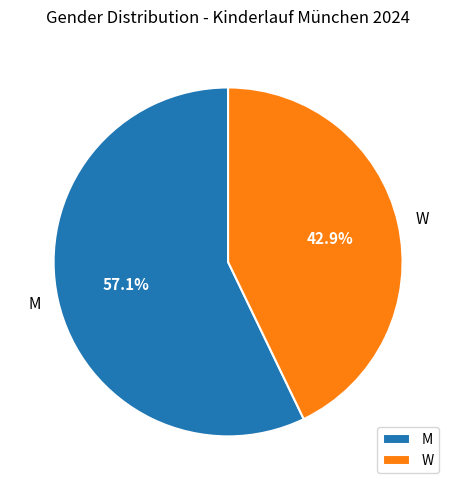

Combined, what portion of the pie is W and M?

100.0%